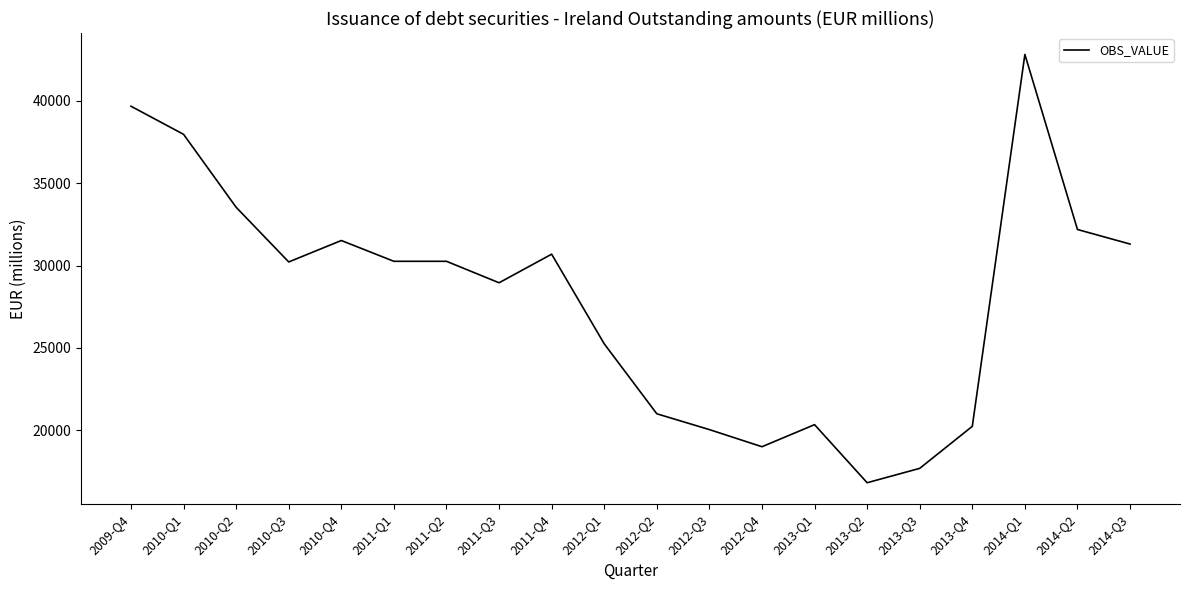

What is the maximum value shown in the chart?

42826